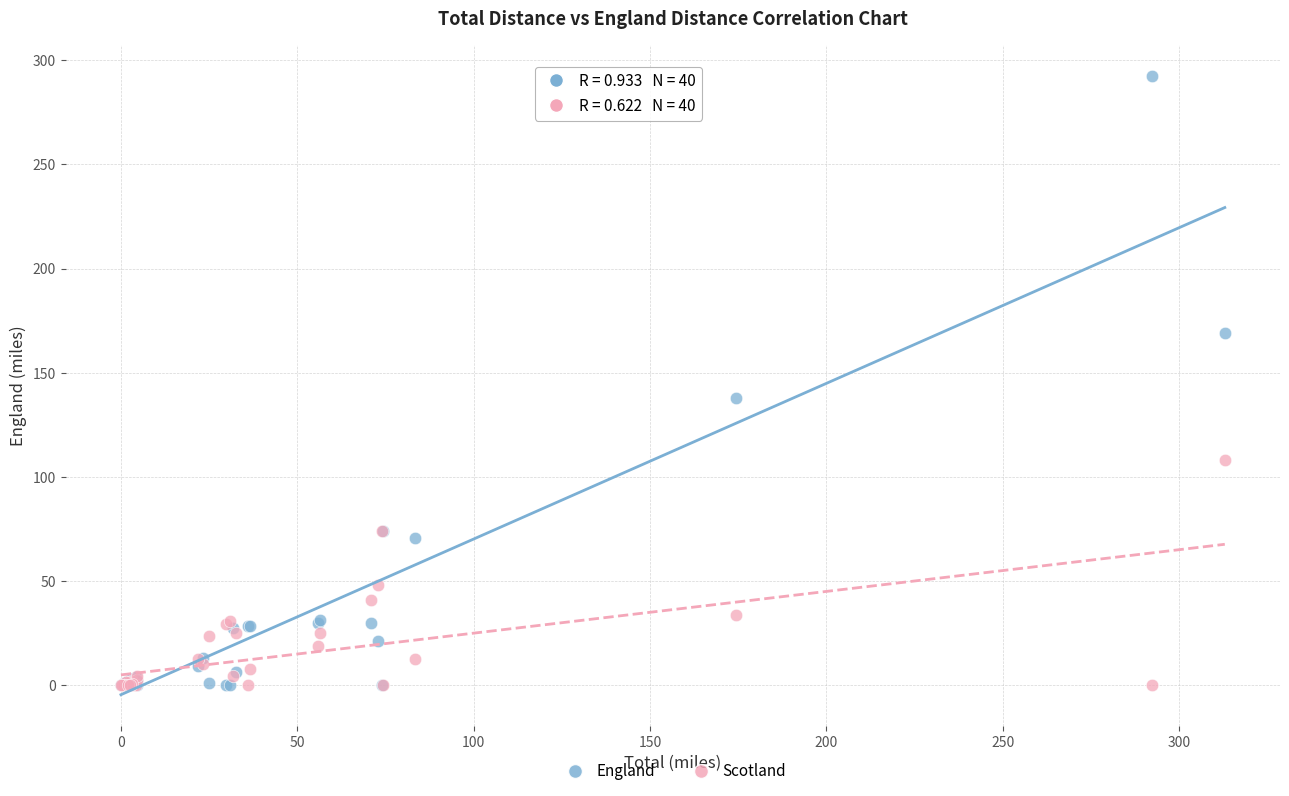

Across all series, what Y value is closest to 146?

138.1